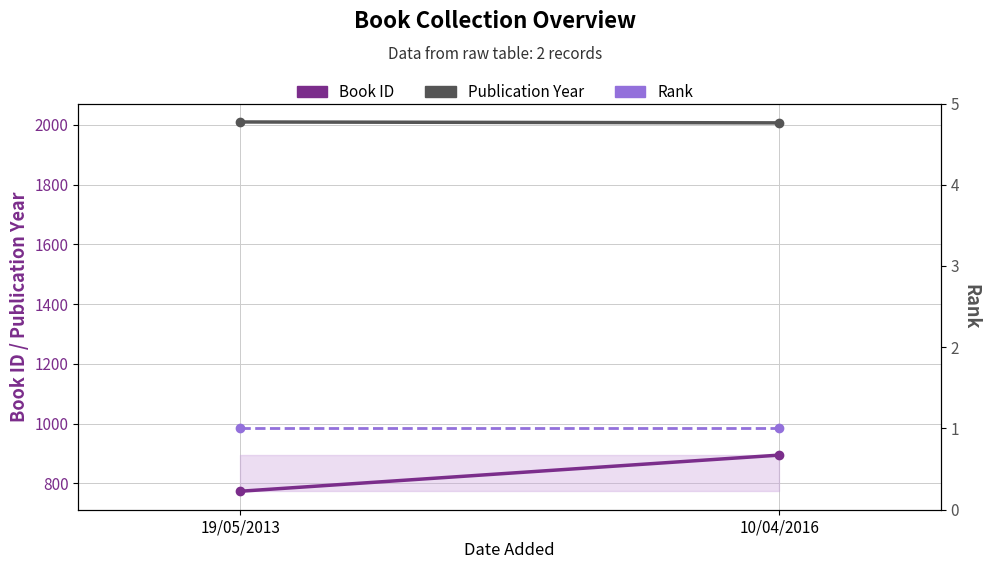

At which category does the chart reach its peak across all series?

19/05/2013